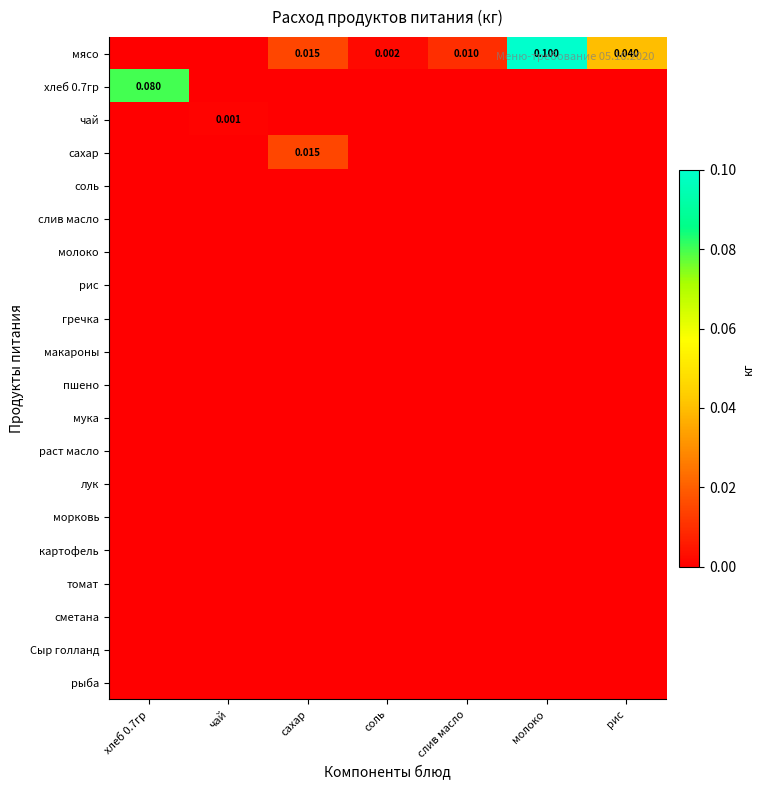

Rank the categories by слив масло value from lowest to highest.

хлеб 0.7гр, чай, сахар, соль, слив масло, молоко, рис